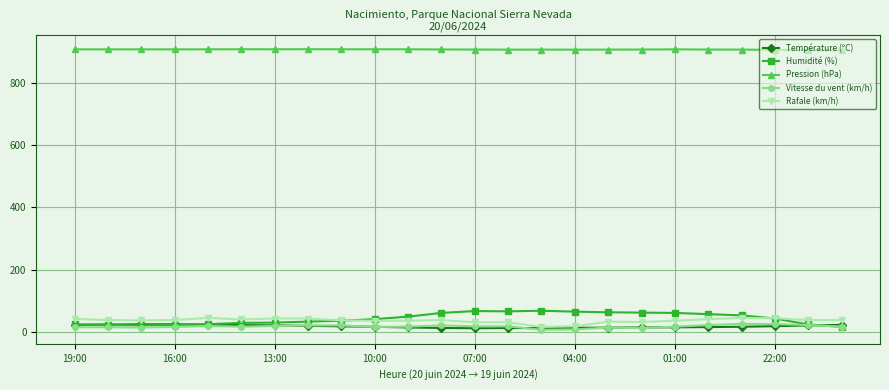

True or false: Pression (hPa) and Vitesse du vent (km/h) cross at least once.

False